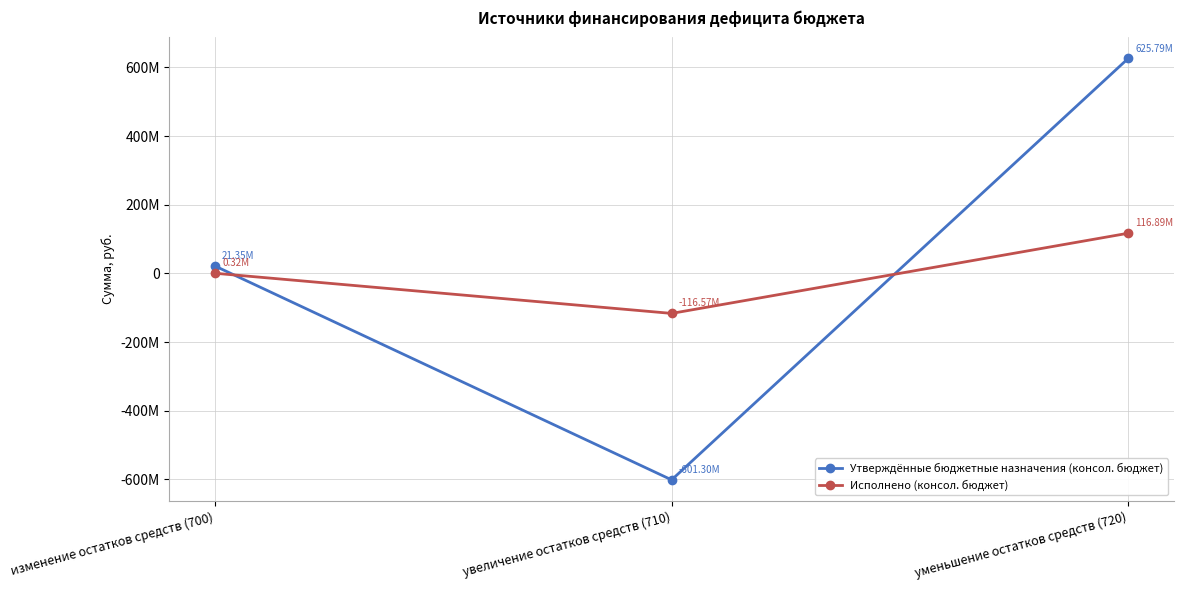

What is the label of the 3rd point from the left?

уменьшение остатков средств (720)